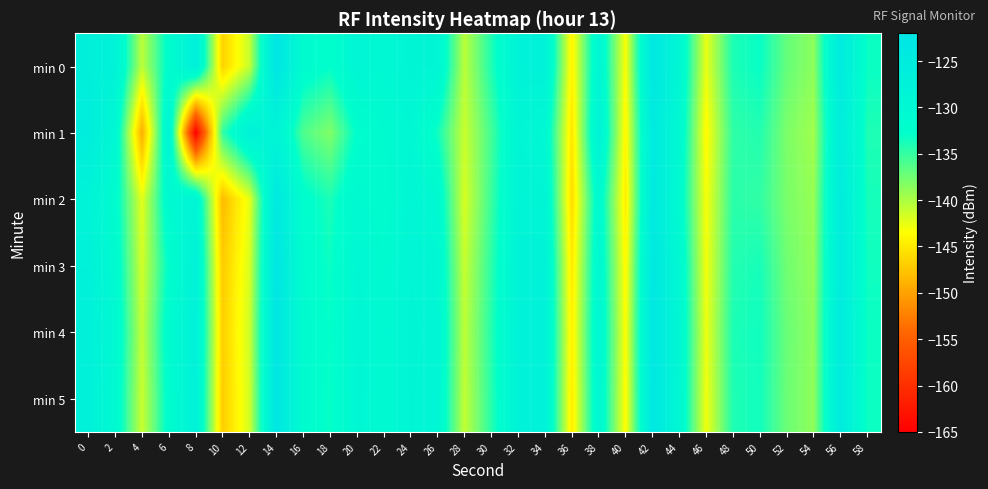

Reading left to right, what are all the values shown in this chart?

min 0: 0=-126.4	2=-127.7	4=-140.6	6=-131.9	8=-126.5	10=-146.6	12=-141.1	14=-122.2	16=-131.4	18=-132.7	20=-129.1	22=-130.2	24=-128.7	26=-129.0	28=-140.6	30=-134.1	32=-127.8	34=-127.4	36=-144.4	38=-129.3	40=-143.3	42=-123.1	44=-129.5	46=-142.5	48=-133.9	50=-133.1	52=-137.0	54=-138.7	56=-124.6	58=-133.2
min 1: 0=-125.4	2=-130.0	4=-149.2	6=-128.5	8=-165.0	10=-134.8	12=-127.3	14=-128.6	16=-136.0	18=-138.2	20=-132.5	22=-131.0	24=-129.8	26=-133.4	28=-141.2	30=-135.6	32=-128.9	34=-130.1	36=-145.3	38=-127.7	40=-144.1	42=-124.5	44=-130.2	46=-143.8	48=-134.7	50=-134.2	52=-138.0	54=-139.5	56=-125.8	58=-134.0
min 2: 0=-128.1	2=-131.5	4=-142.3	6=-130.7	8=-128.9	10=-148.2	12=-142.5	14=-123.8	16=-132.1	18=-133.9	20=-130.4	22=-131.7	24=-129.3	26=-130.5	28=-141.8	30=-135.2	32=-128.4	34=-128.8	36=-145.9	38=-130.6	40=-144.7	42=-124.2	44=-131.0	46=-143.2	48=-134.5	50=-134.8	52=-137.9	54=-139.1	56=-125.3	58=-133.7
min 3: 0=-127.3	2=-130.8	4=-141.6	6=-132.4	8=-127.5	10=-147.1	12=-141.9	14=-122.9	16=-131.8	18=-133.2	20=-129.7	22=-130.9	24=-129.0	26=-129.6	28=-141.1	30=-134.6	32=-127.9	34=-127.7	36=-145.0	38=-129.9	40=-143.9	42=-123.4	44=-130.0	46=-143.0	48=-134.2	50=-133.7	52=-137.5	54=-138.9	56=-125.0	58=-133.4
min 4: 0=-126.8	2=-130.2	4=-140.9	6=-131.3	8=-127.1	10=-146.8	12=-141.4	14=-122.6	16=-131.5	18=-132.9	20=-129.3	22=-130.5	24=-128.8	26=-129.3	28=-140.7	30=-134.3	32=-127.6	34=-127.5	36=-144.6	38=-129.5	40=-143.5	42=-123.1	44=-129.7	46=-142.7	48=-133.9	50=-133.4	52=-137.2	54=-138.7	56=-124.7	58=-133.2
min 5: 0=-127.0	2=-130.5	4=-141.2	6=-131.8	8=-127.3	10=-147.0	12=-141.6	14=-122.7	16=-131.6	18=-133.1	20=-129.5	22=-130.7	24=-128.9	26=-129.4	28=-140.9	30=-134.4	32=-127.7	34=-127.6	36=-144.8	38=-129.7	40=-143.7	42=-123.2	44=-129.8	46=-142.9	48=-134.0	50=-133.5	52=-137.3	54=-138.8	56=-124.8	58=-133.3